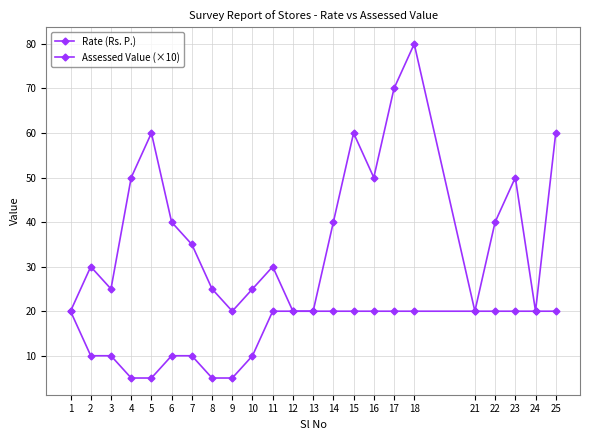

What is the total value across all series at 8?

30